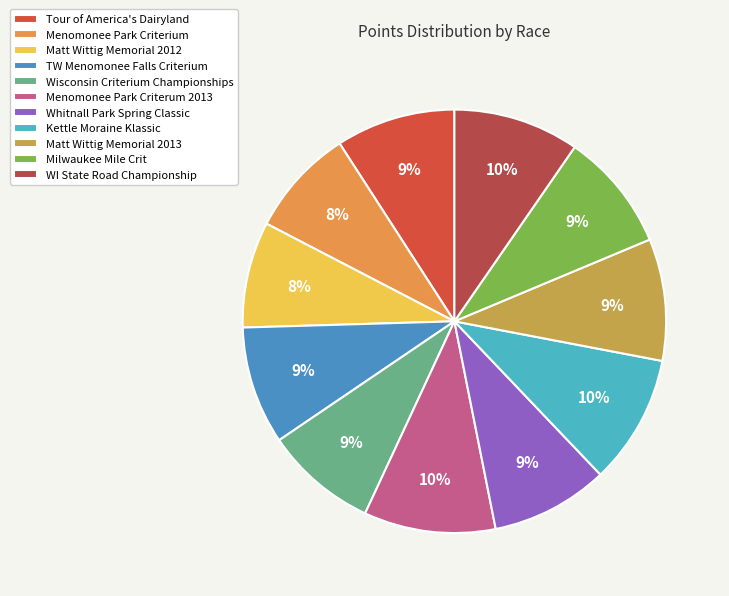

Is it true that Wisconsin Criterium Championships is 16% of the pie?

False